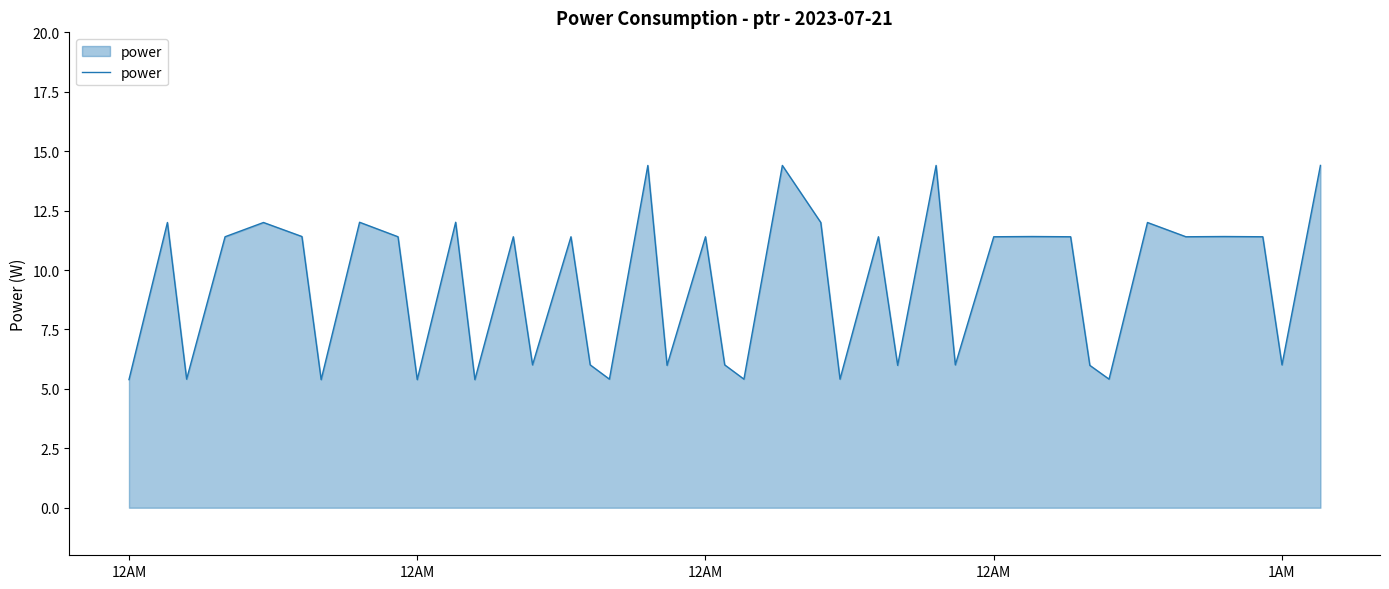

What is the greatest value displayed?

14.4